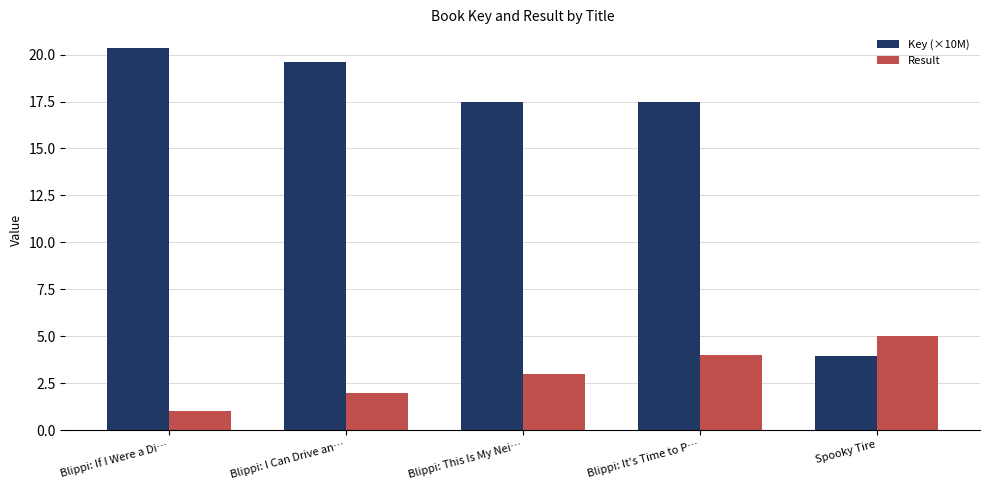

Which series has the largest range (max minus min)?

Key (×10M)